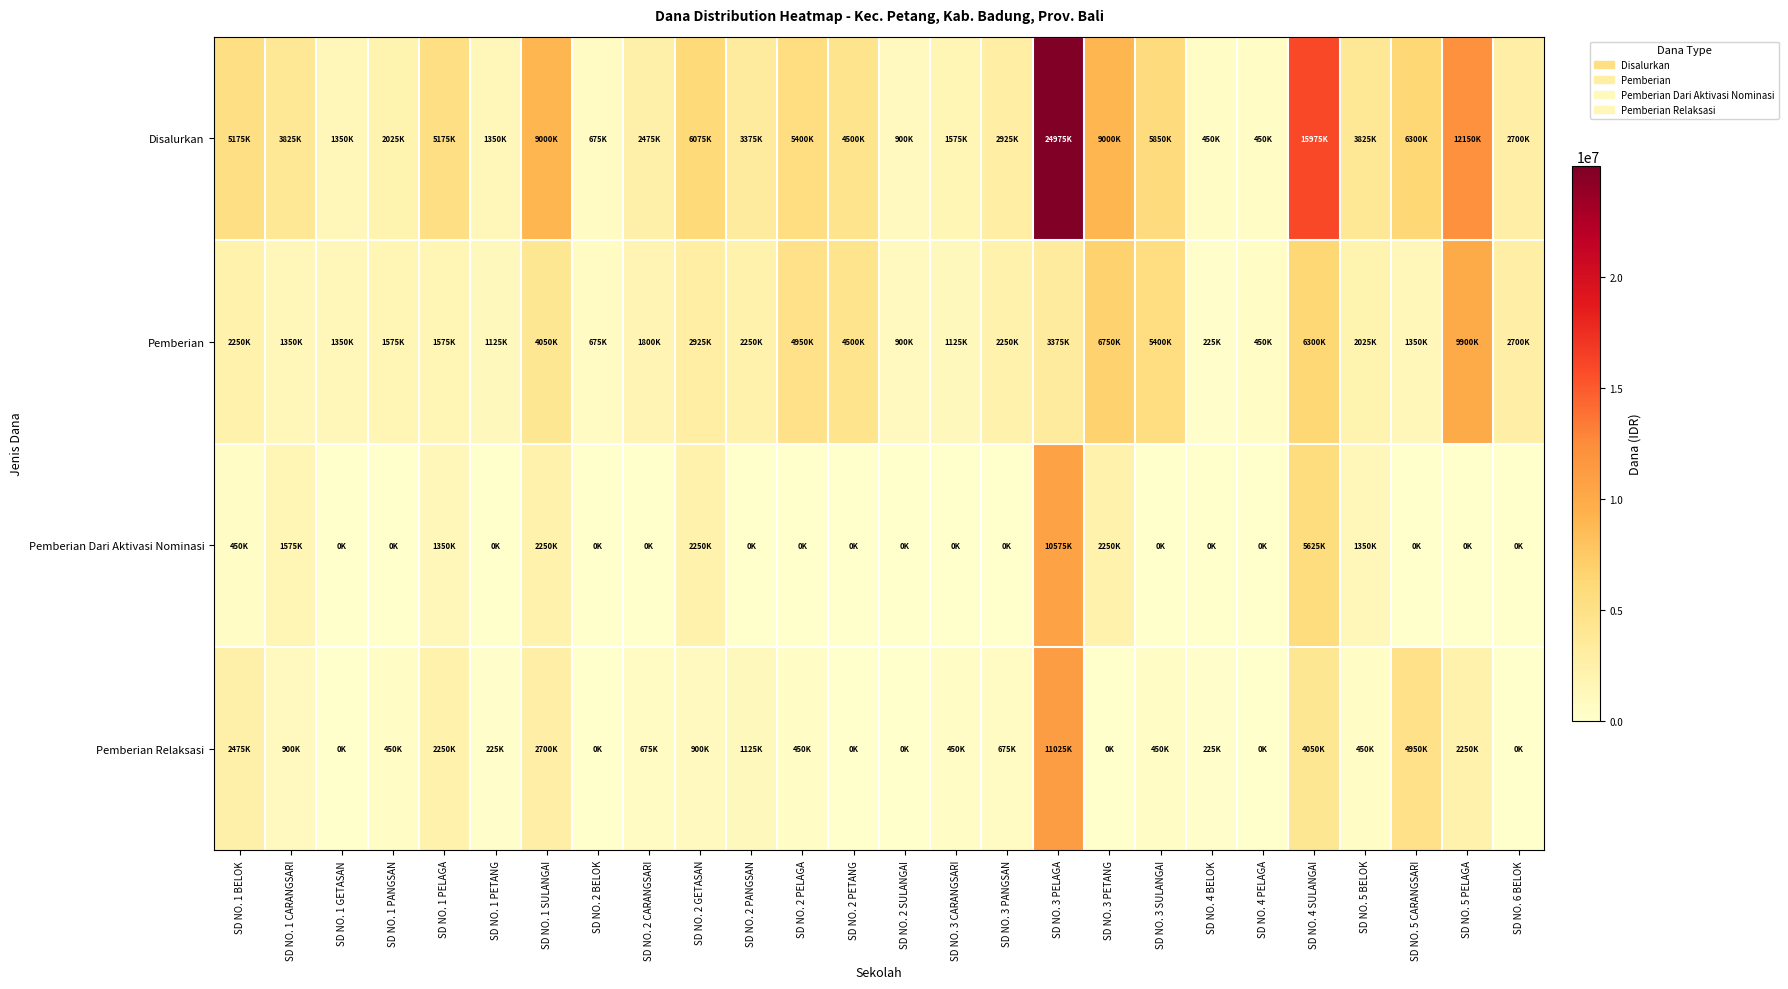

At which category does the chart reach its peak across all series?

SD NO. 3 PELAGA